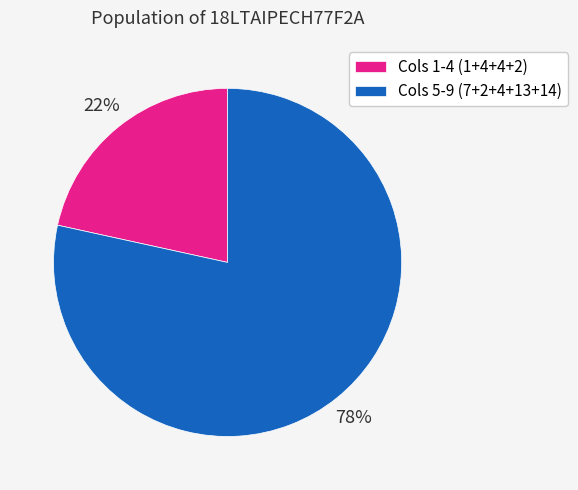

Which slice is the largest?

Cols 5-9 (7+2+4+13+14)